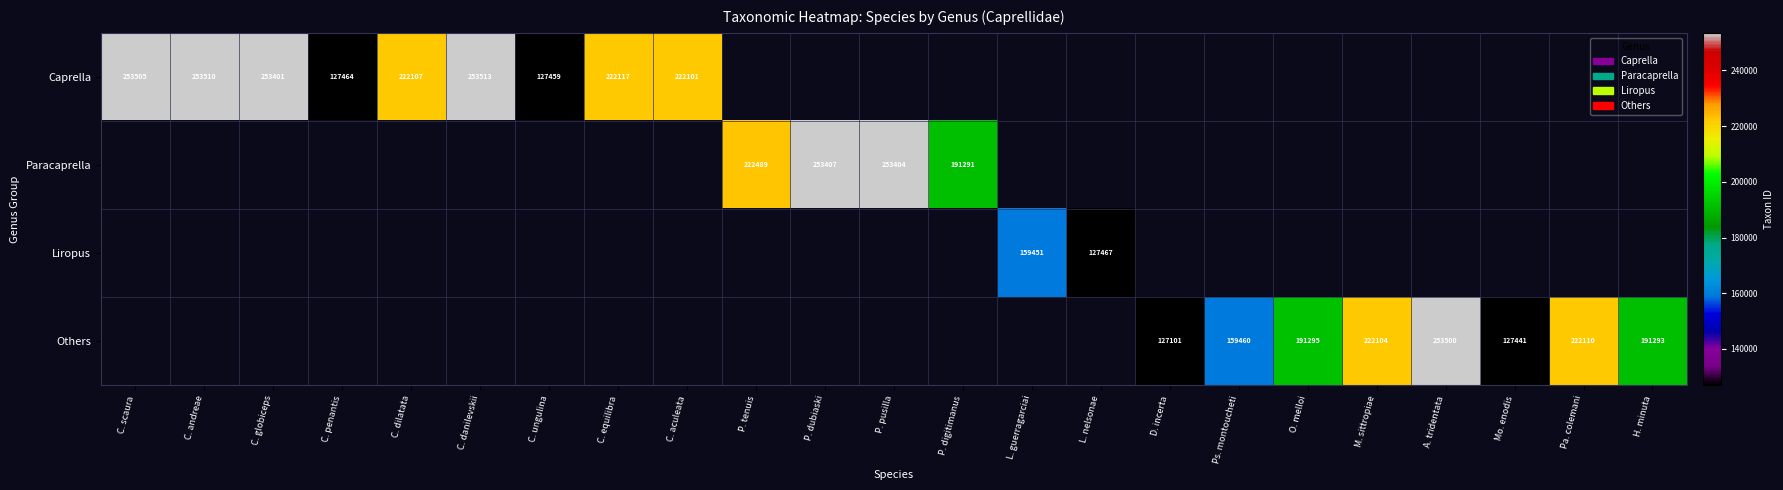

Is it true that Paracaprella equals 253407 at P. dubiaski?

True